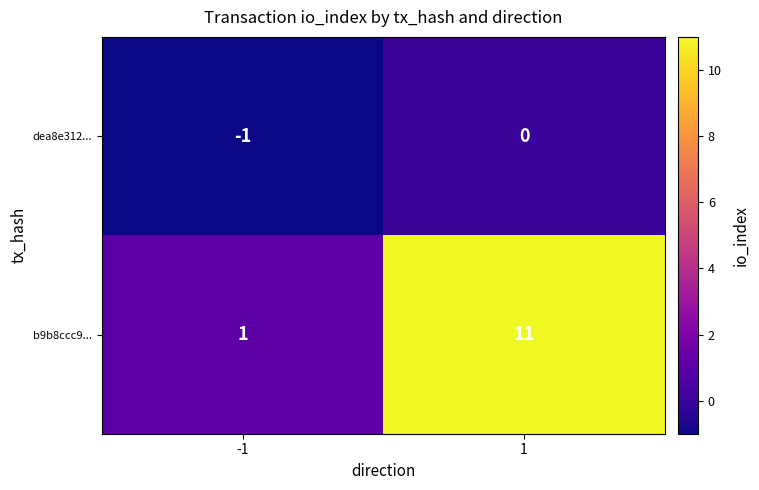

Reading right to left, what are all the values shown in this chart?

dea8e312...: 1=0	-1=-1
b9b8ccc9...: 1=11	-1=1